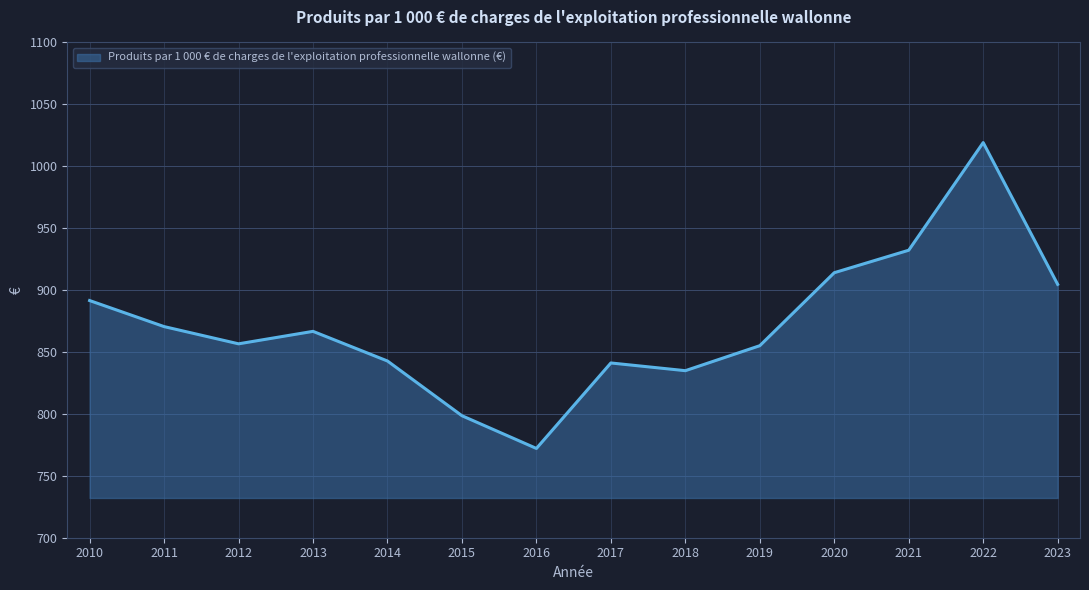

Which label corresponds to the largest value in the chart?

2022